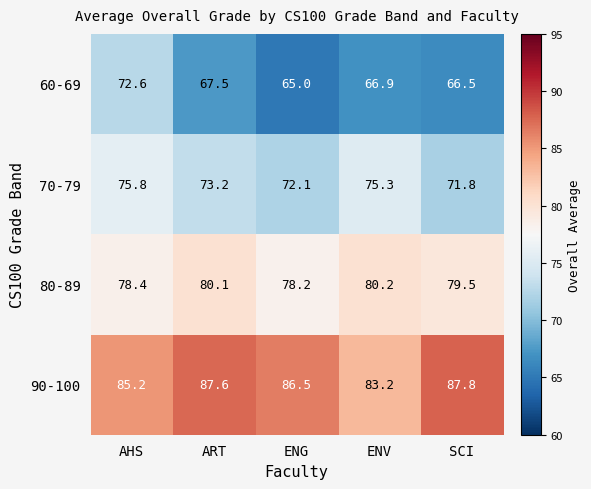

What is the greatest value displayed?

87.8